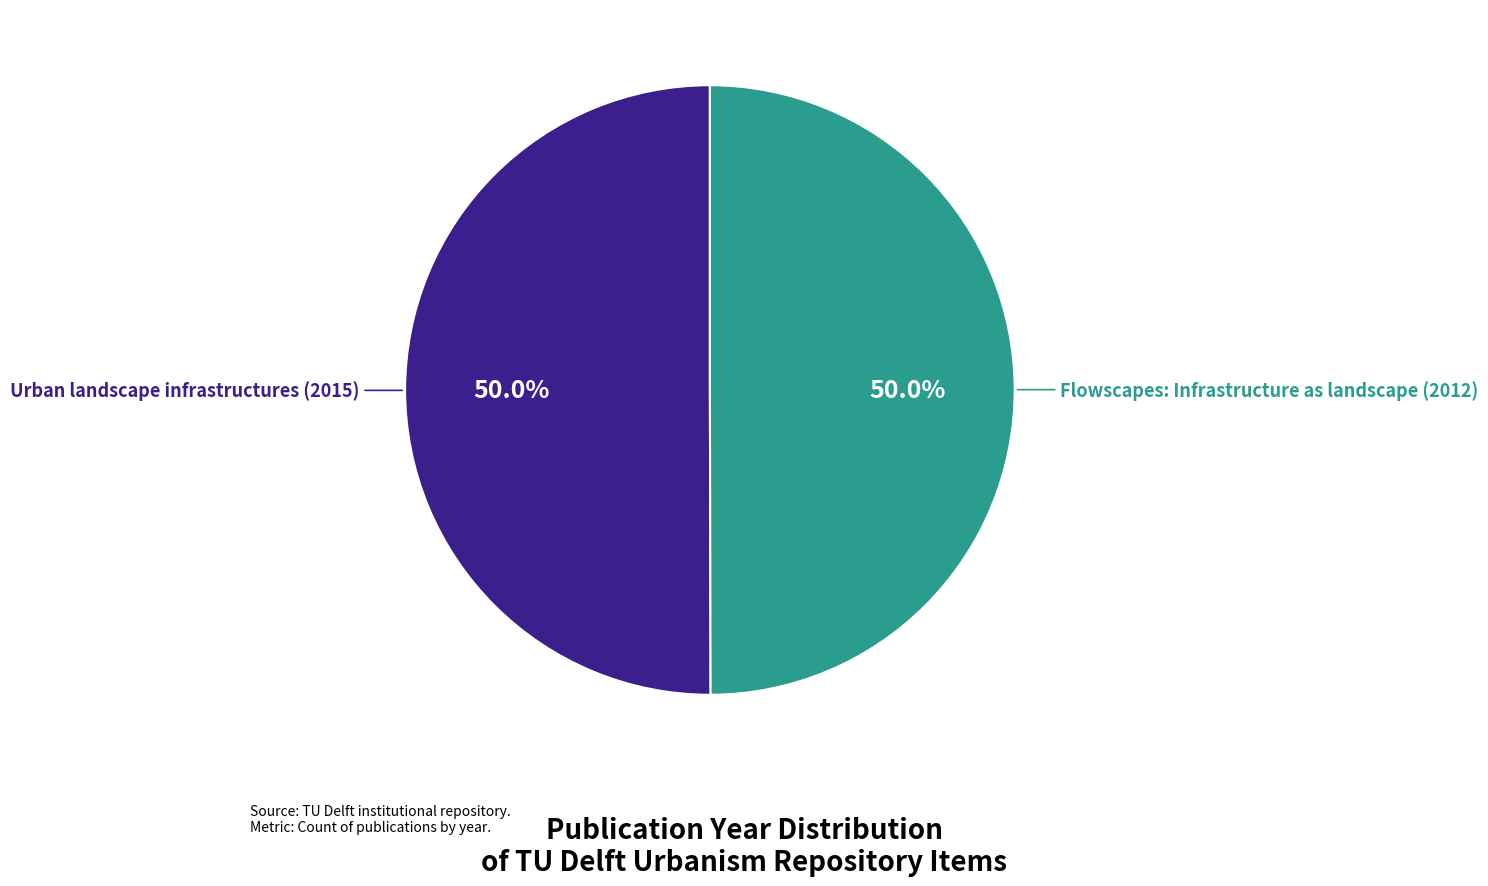

What percentage is NOT represented by Urban landscape infrastructures (2015)?

50.0%